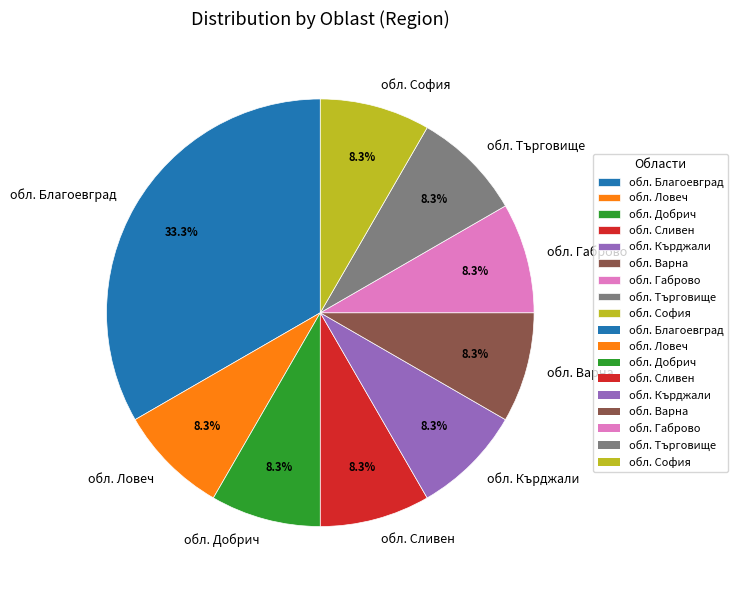

To the nearest percent, what is the average slice percentage?

11%